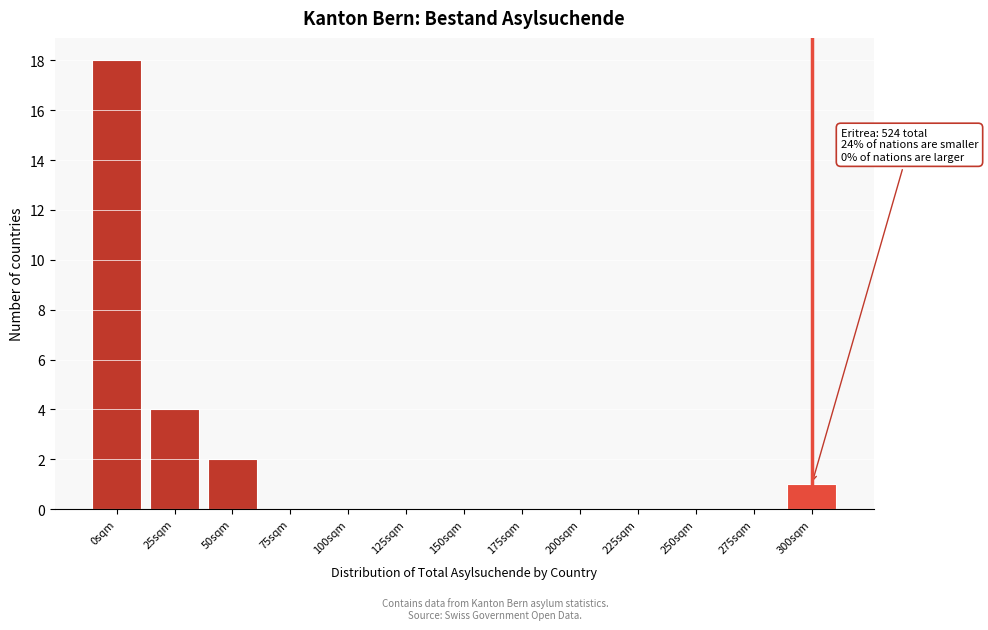

Reading left to right, extract all data points from this chart.

0sqm=18	25sqm=4	50sqm=2	75sqm=0	100sqm=0	125sqm=0	150sqm=0	175sqm=0	200sqm=0	225sqm=0	250sqm=0	275sqm=0	300sqm=1